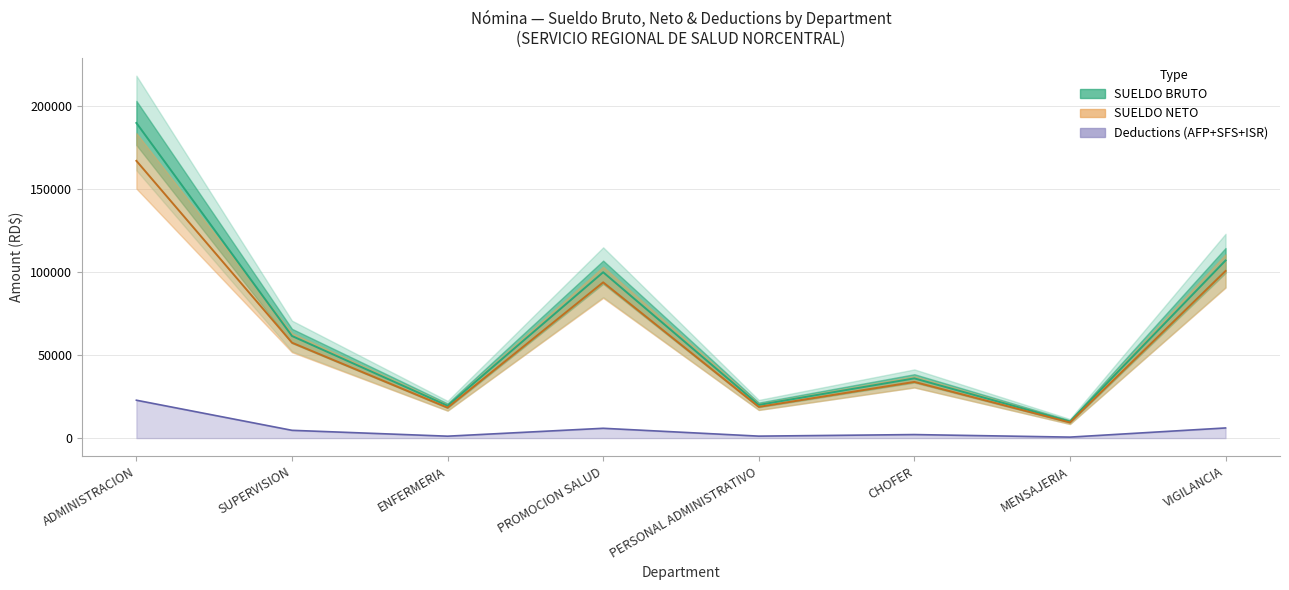

What is the label of the 5th point from the right?

PROMOCION SALUD